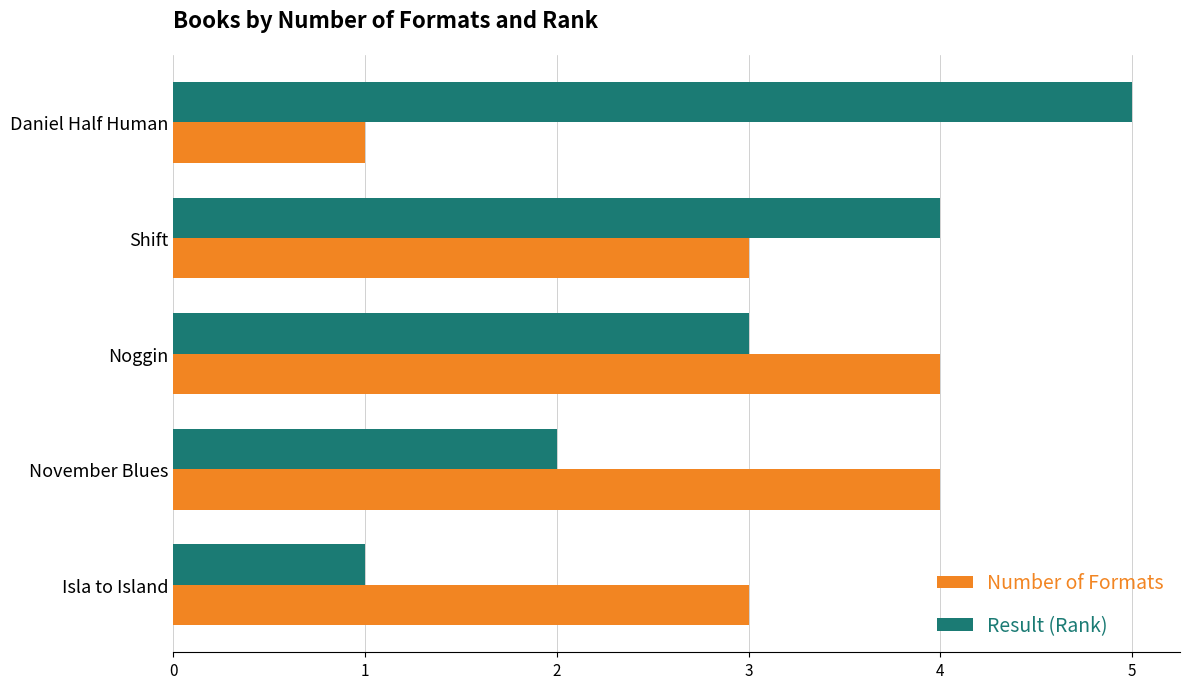

List the series in order of their peak value, highest first.

Result (Rank), Number of Formats